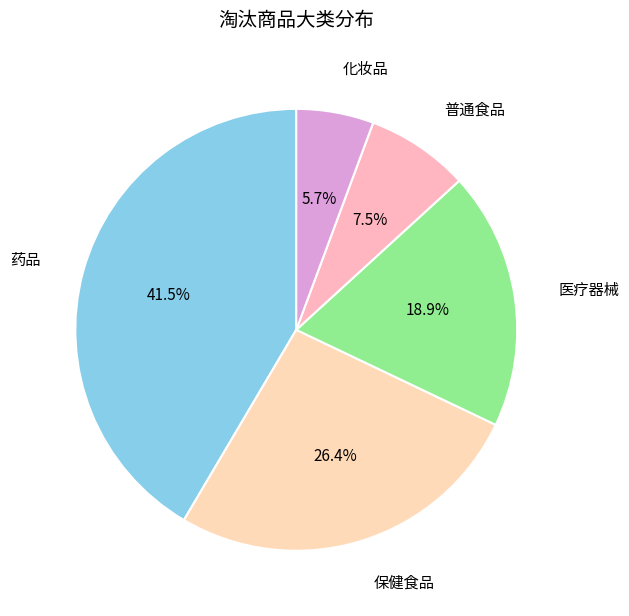

Does 医疗器械 represent more than half of the total?

No